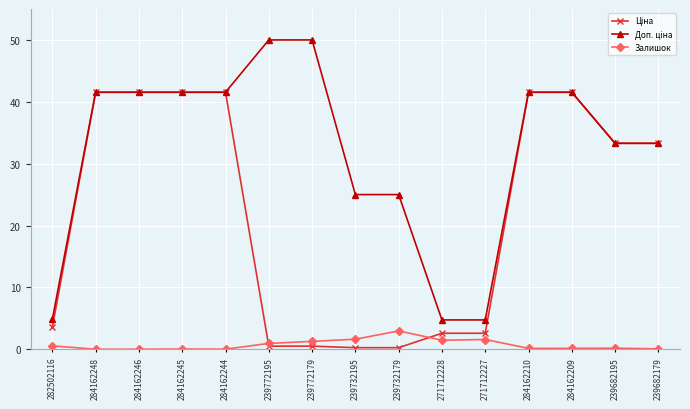

What is the label of the 5th point from the right?

271712227